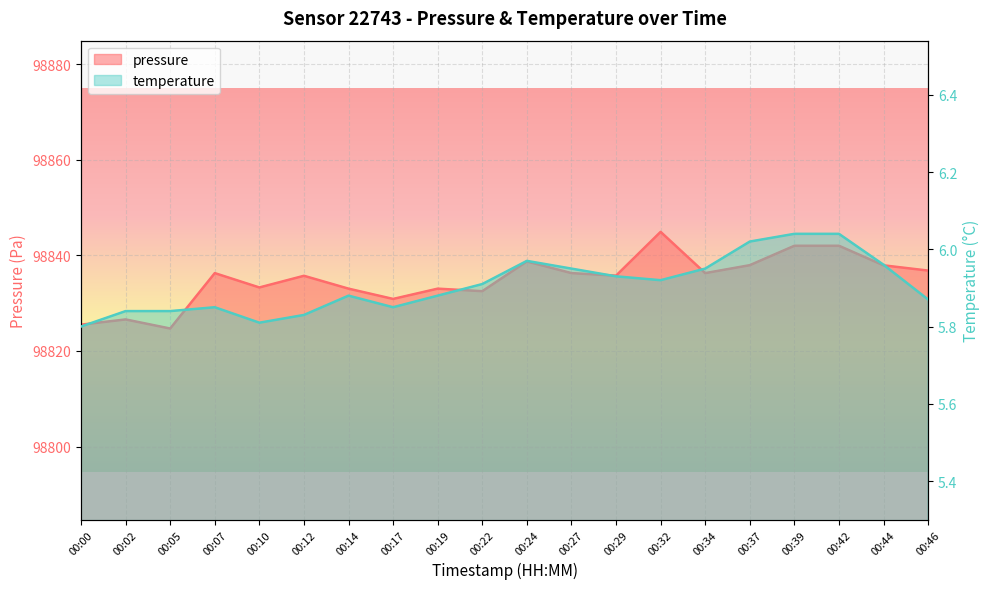

Where is temperature nearest to the value 5?

00:00